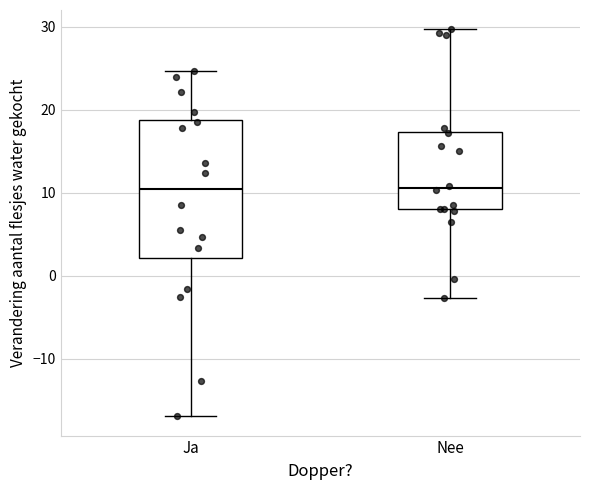

Reading left to right, read every box against the y-axis: the position of its median line, the range the box covers, and the ends of its whiskers. The values are not printed on the chart, so give them approximately, as read against the axis.

Ja: median 10, box 2 to 19, whiskers -17 to 25
Nee: median 11, box 8 to 17, whiskers -3 to 30